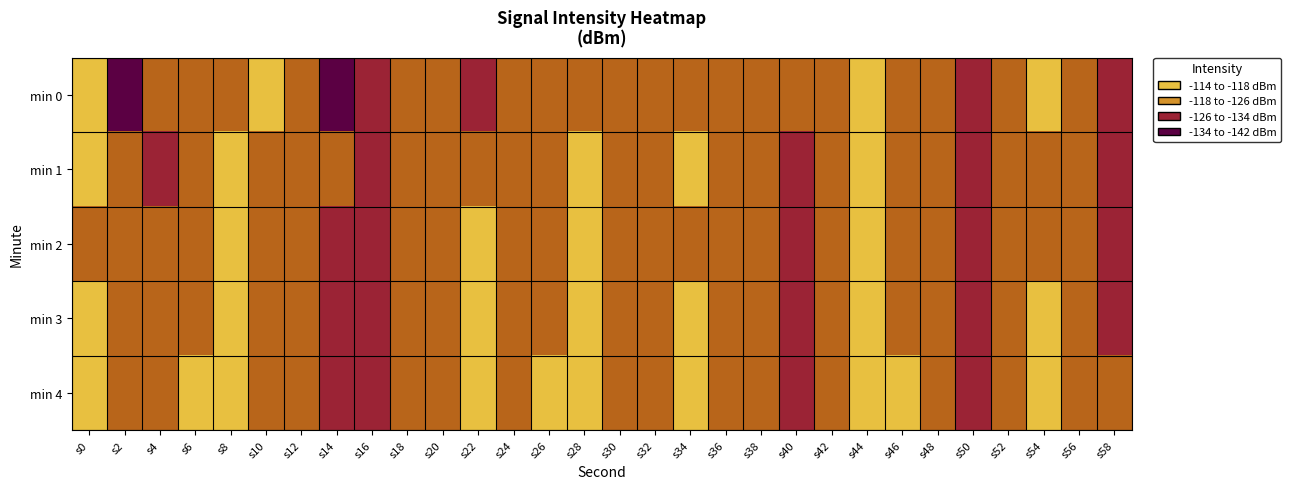

How many data points does each series have?

30